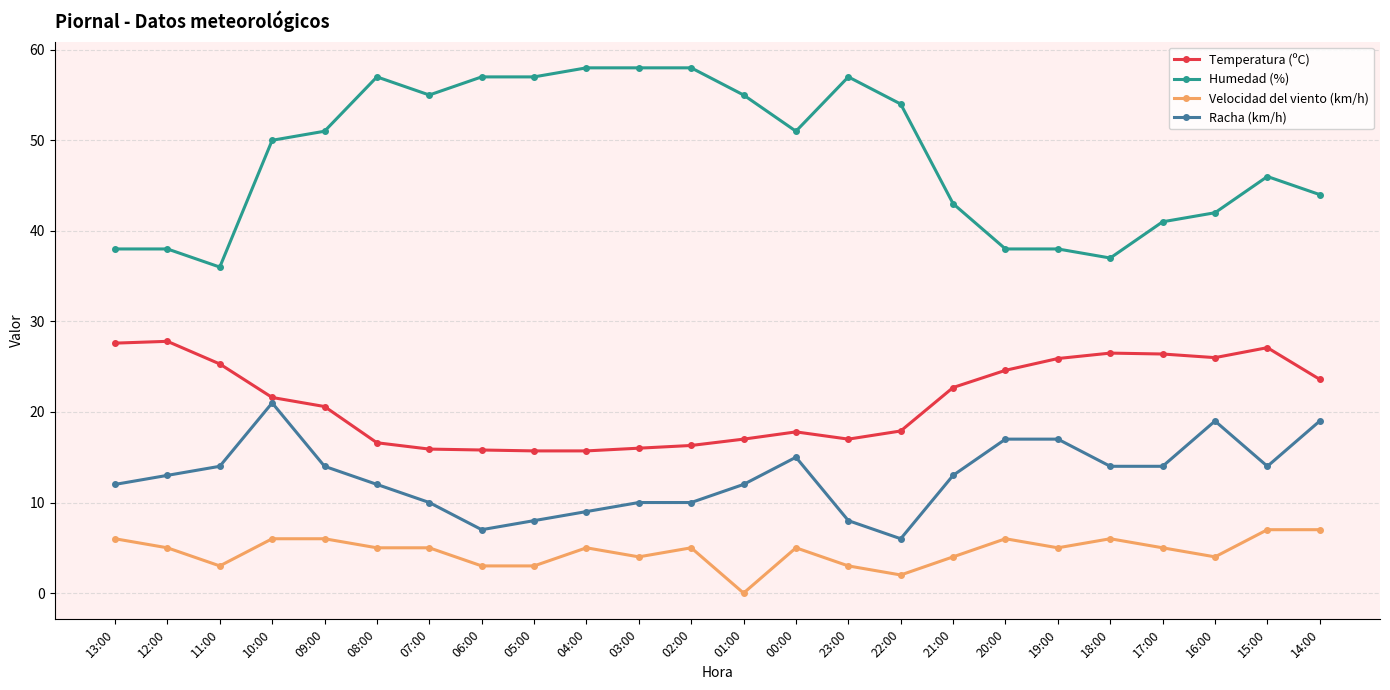

Where is the first local maximum for Racha (km/h)?

10:00